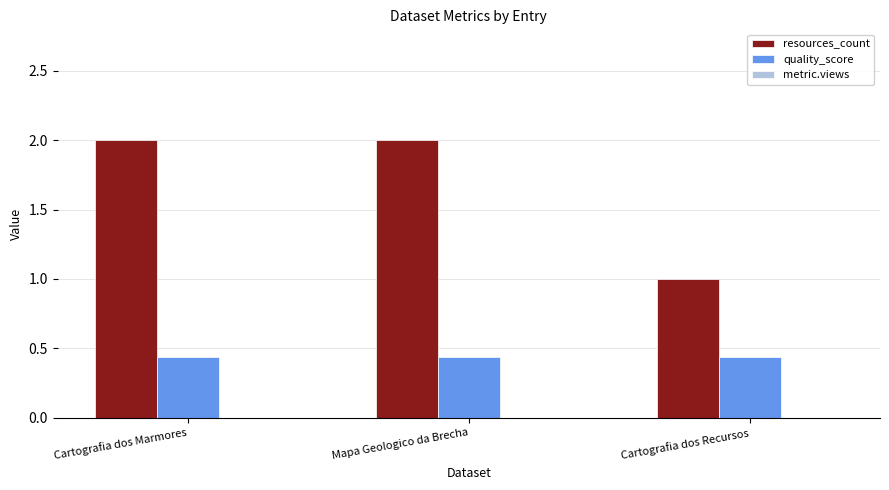

What is the difference between the highest and lowest values at Mapa Geologico da Brecha?

1.6